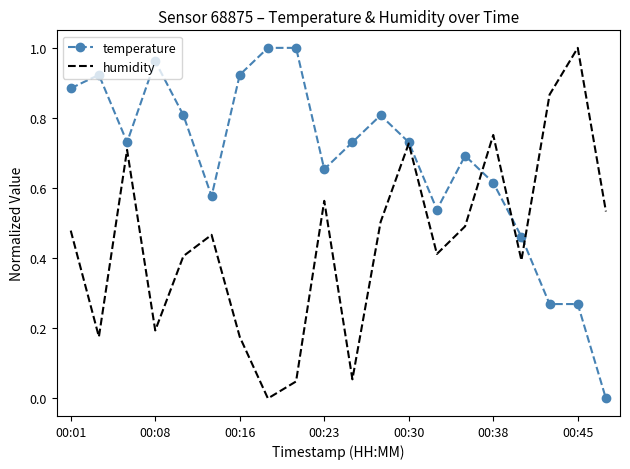

List the series in order of their overall mean, lowest first.

humidity, temperature